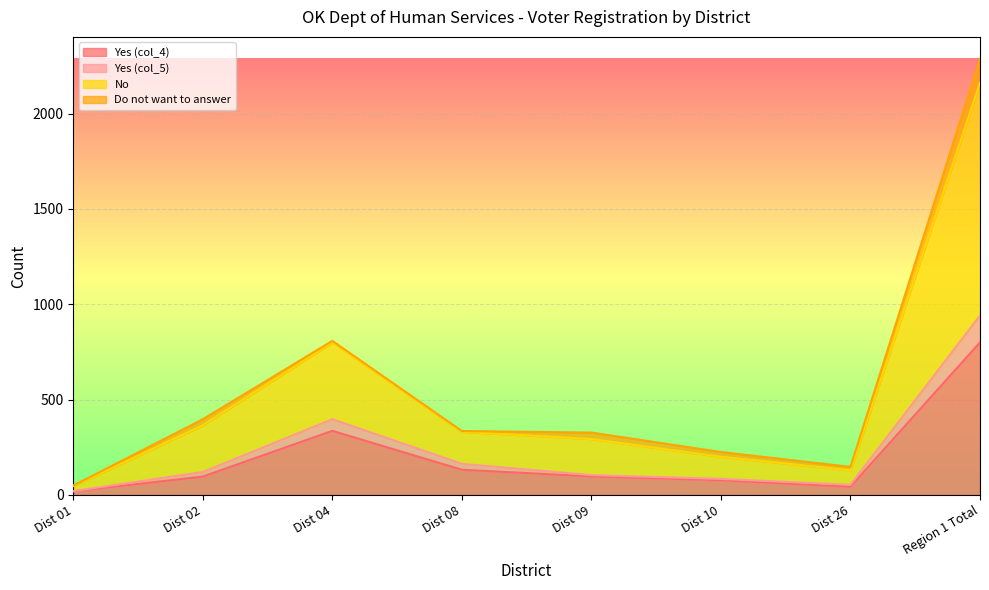

How many interior local peaks does the Yes (col_5) series have?

1